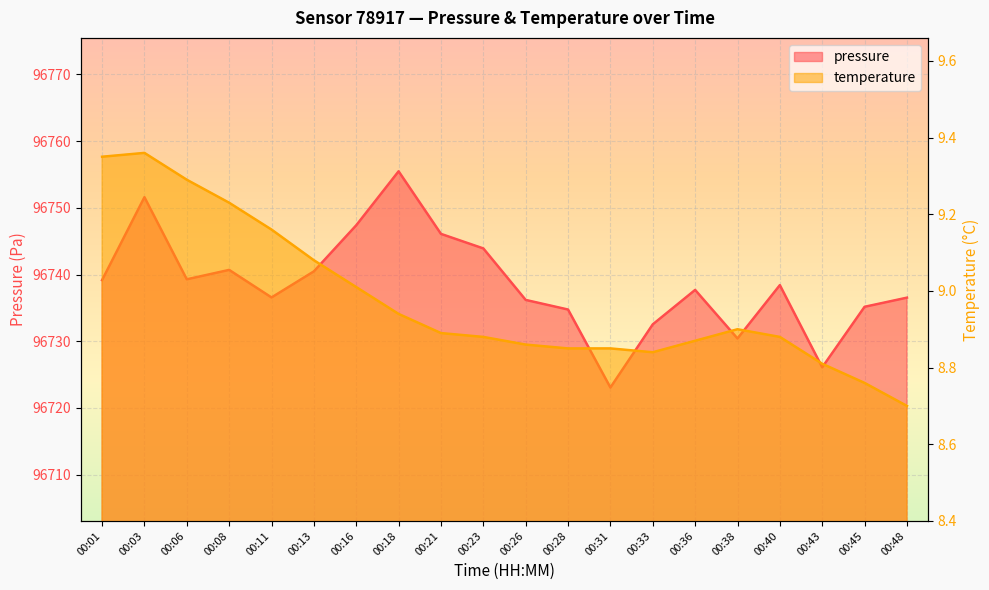

Where is temperature nearest to the value 9?

00:16